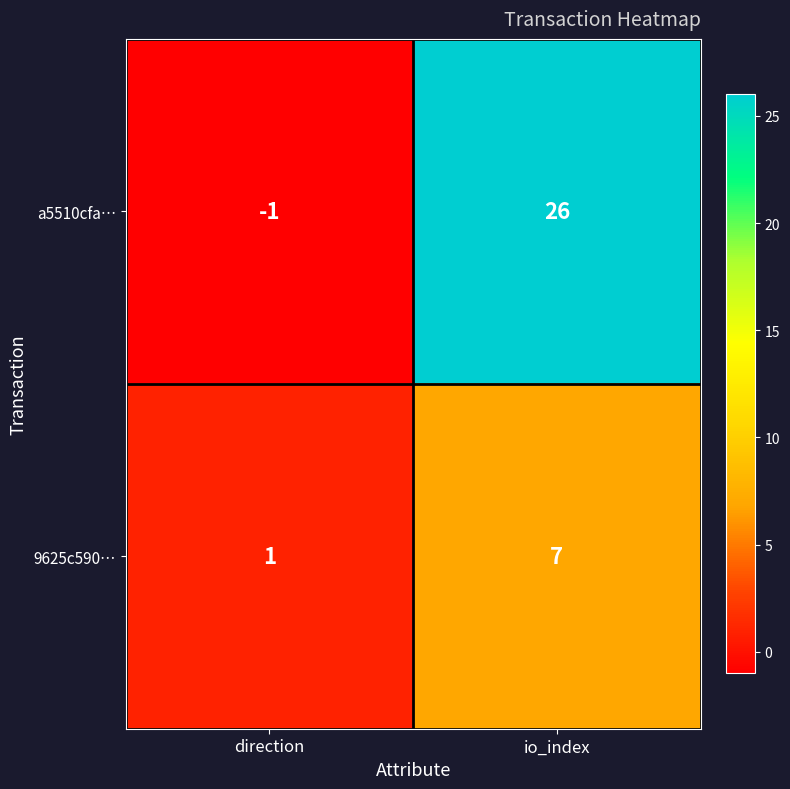

Rank the series by their average value, from lowest to highest.

9625c590…, a5510cfa…